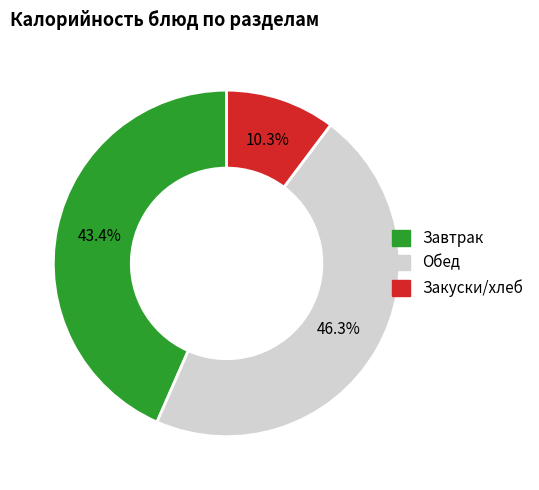

Is there a majority slice in this chart?

No